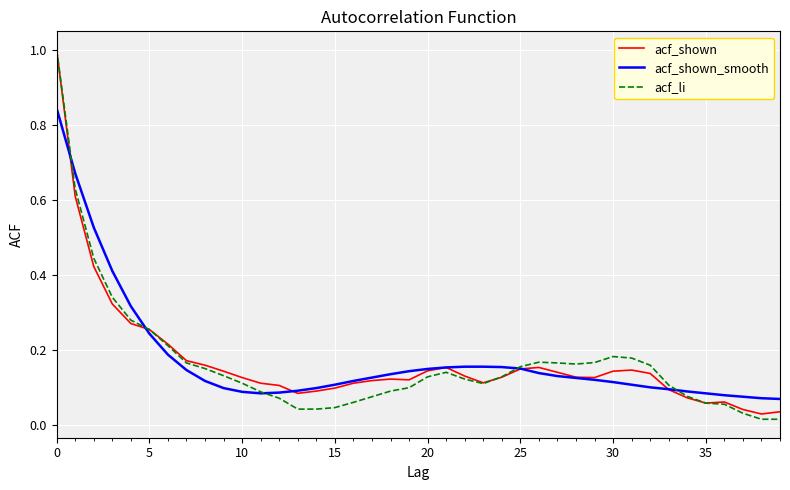

What is the highest value of the acf_li series?

1.0